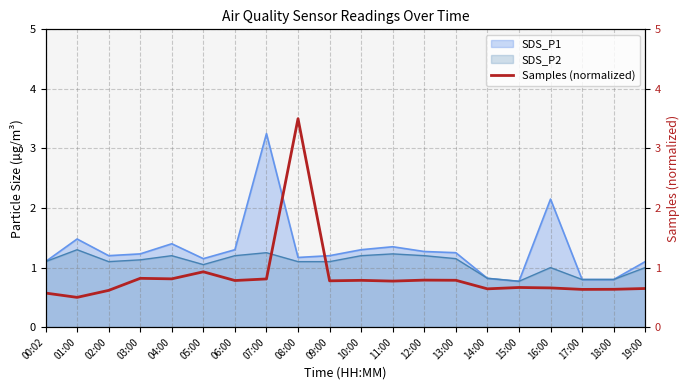

What is the smallest value displayed?

0.5